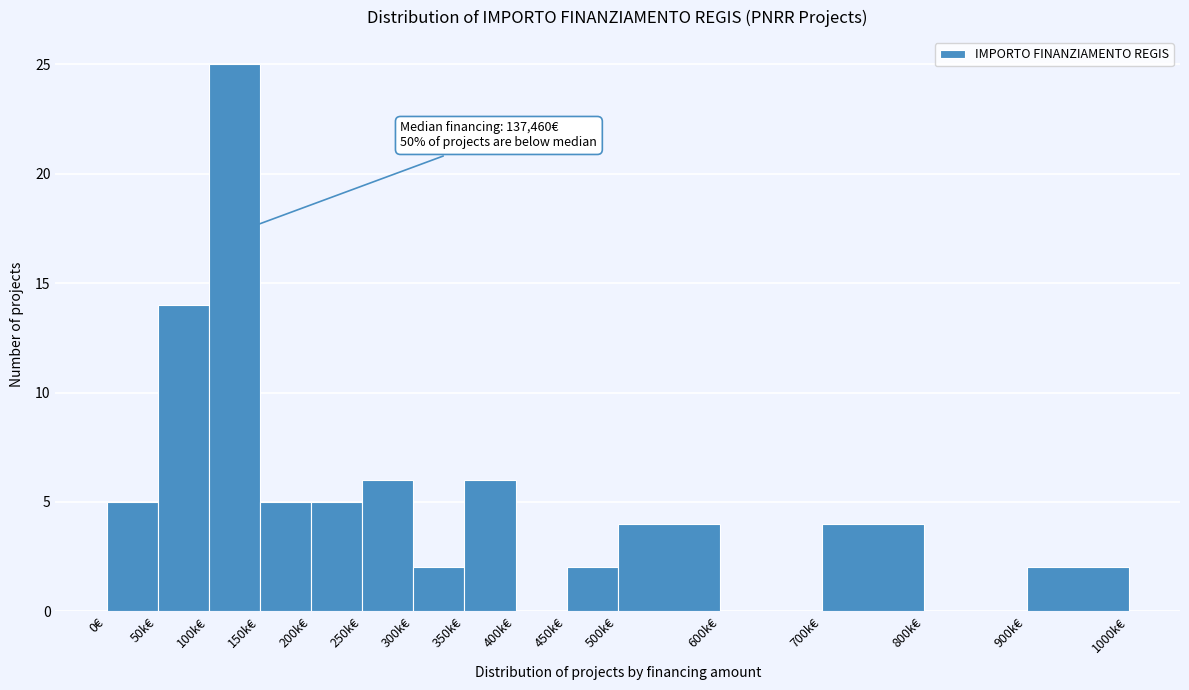

Reading right to left, transcribe all the data shown in this chart.

900k€=2	800k€=0	700k€=4	600k€=0	500k€=4	450k€=2	400k€=0	350k€=6	300k€=2	250k€=6	200k€=5	150k€=5	100k€=25	50k€=14	0€=5